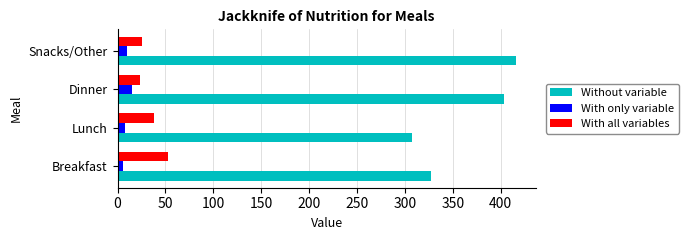

What is the difference between the maximum and minimum values in the Without variable series?

109.0